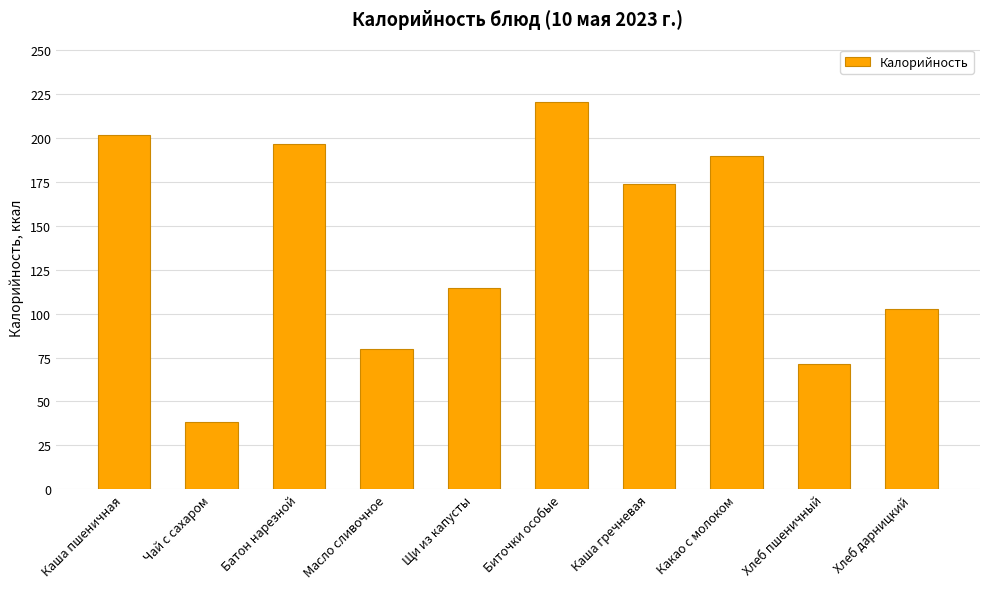

Are the bars horizontal?

No